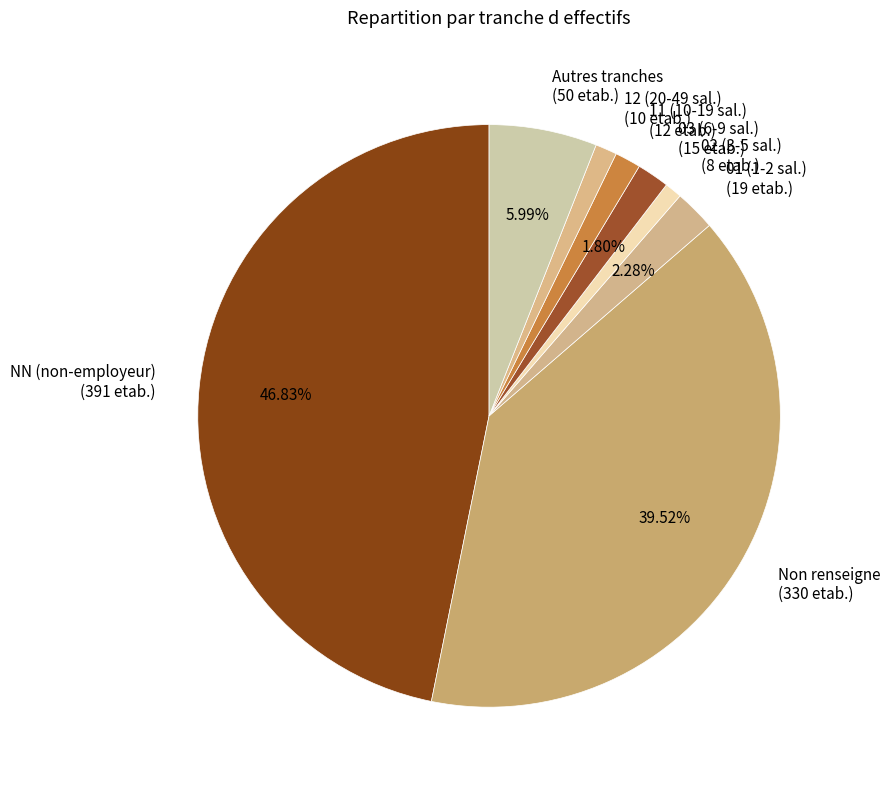

Count the number of slices in the pie.

8